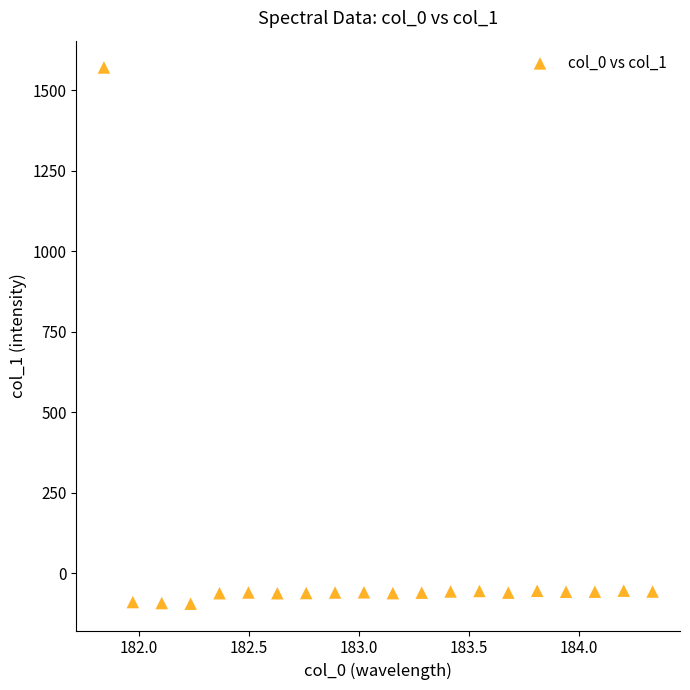

What is the range of Y values (max minus min)?

1665.6